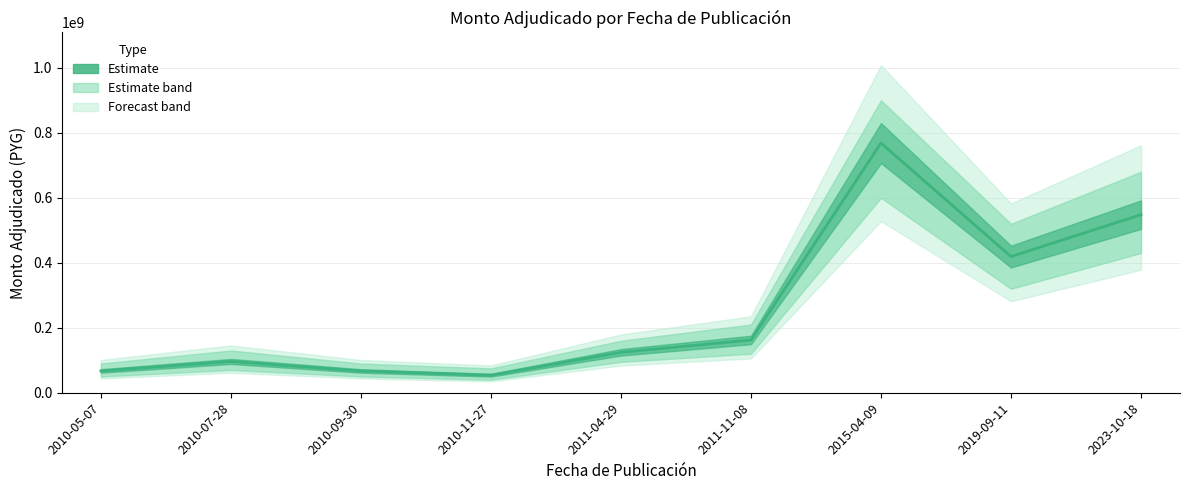

Is it true that the value at 2023-10-18 is 203015160?

False